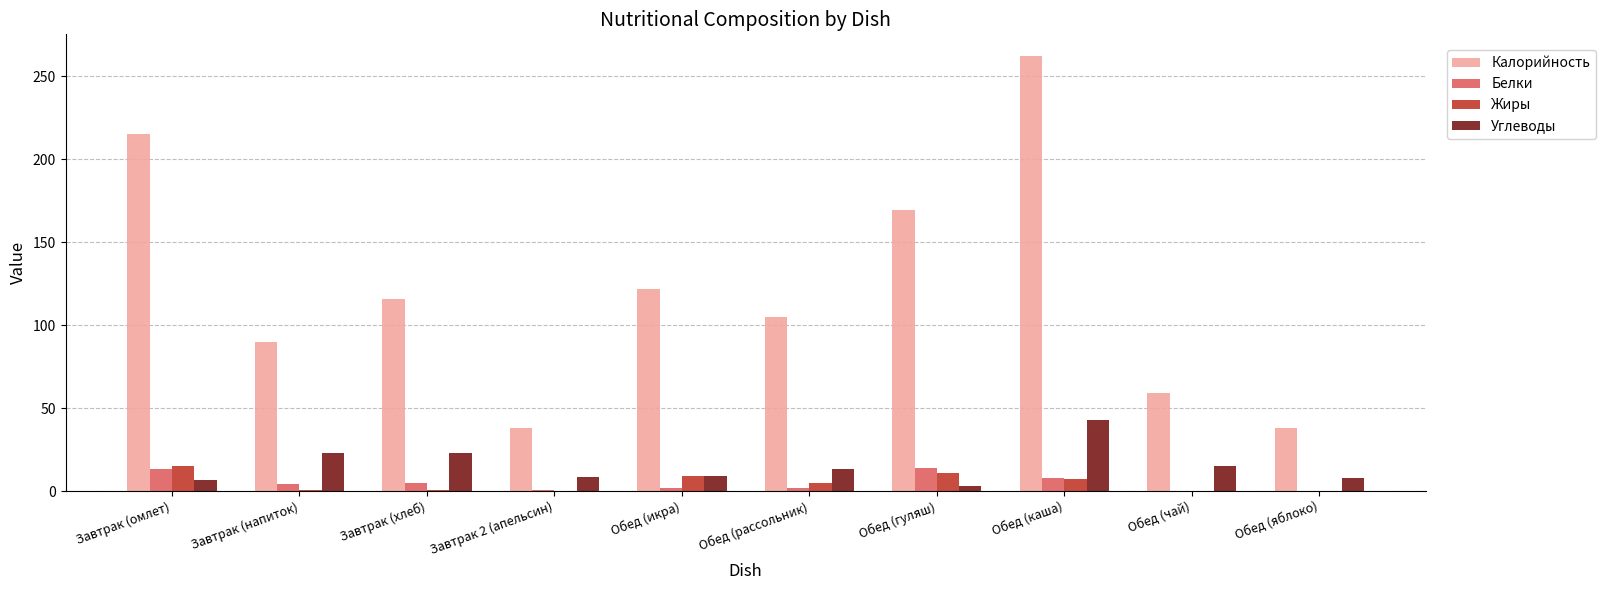

At which category is the sum across all series the highest?

Обед (каша)